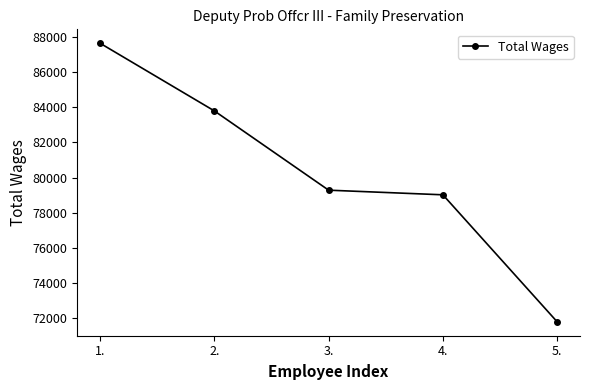

What is the maximum value shown in the chart?

87627